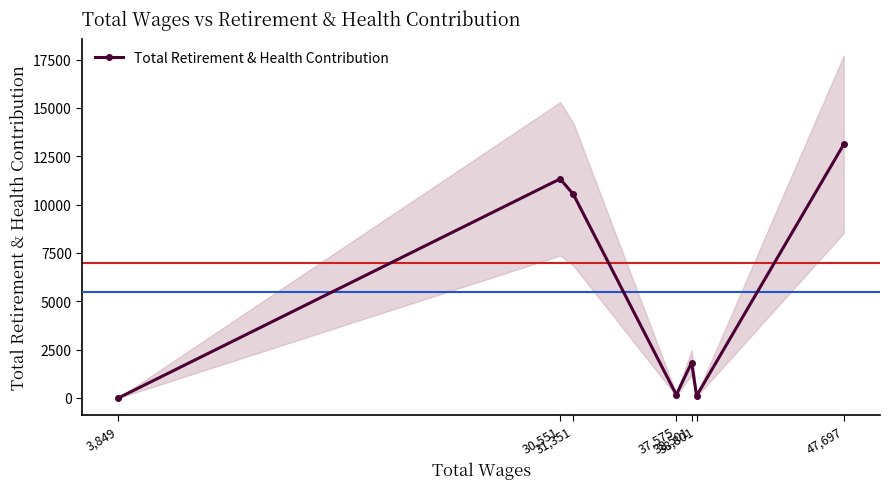

True or false: there are more than 2 points higher than both neighbors.

False